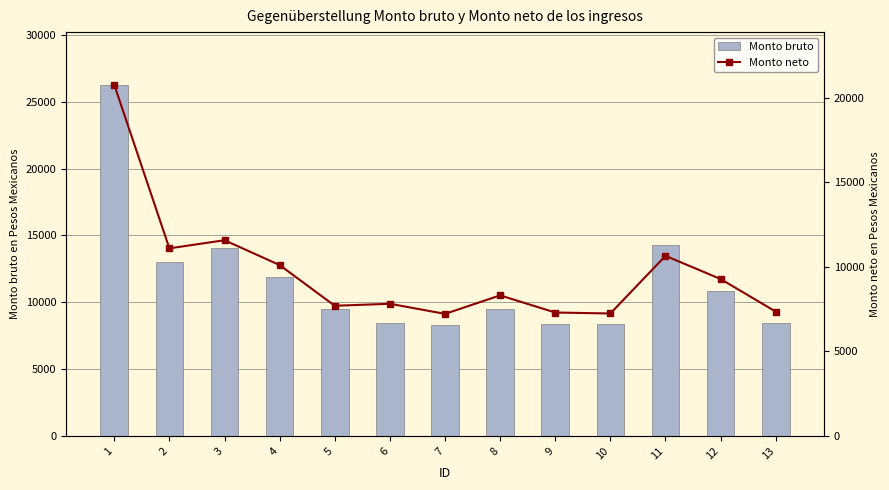

What is the value of the Monto neto bar at the 9th from the left?

7301.3